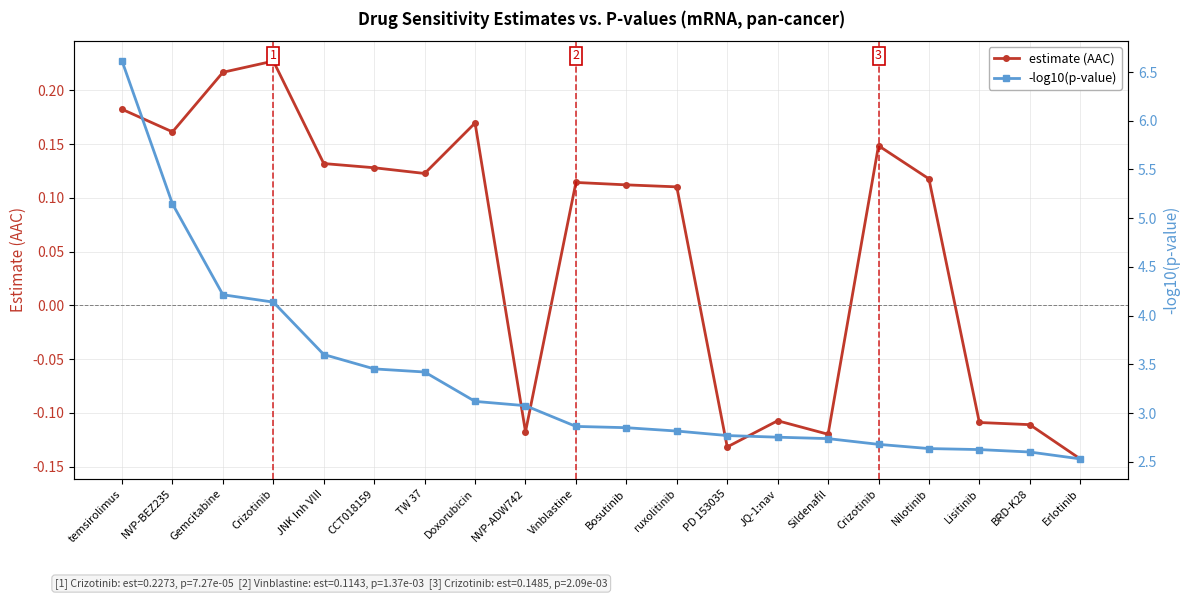

How many estimate (AAC) values are between 0 and 1?

13